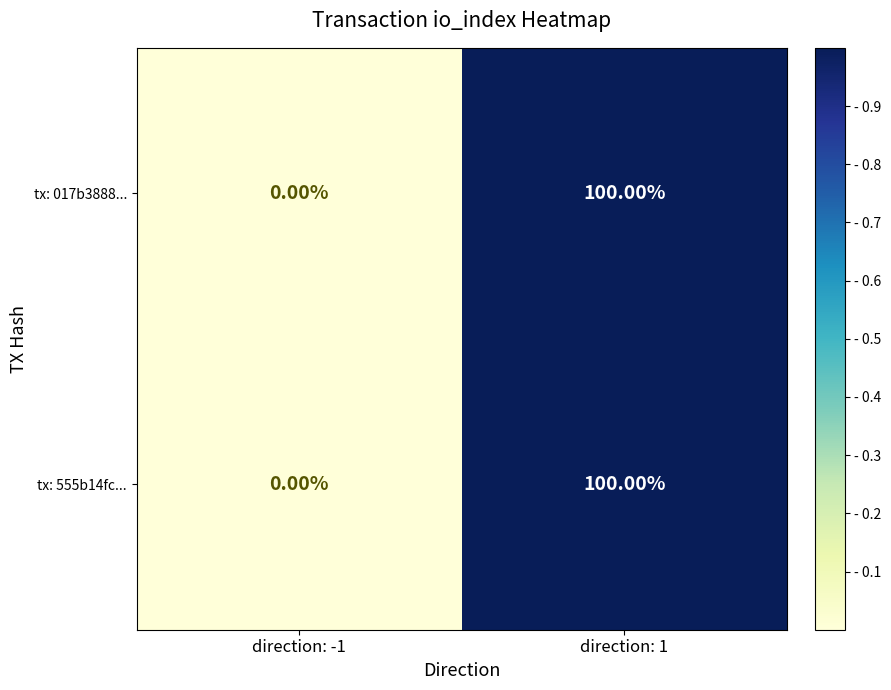

What is the difference between the tx: 555b14fc... values at direction: -1 and direction: 1?

100